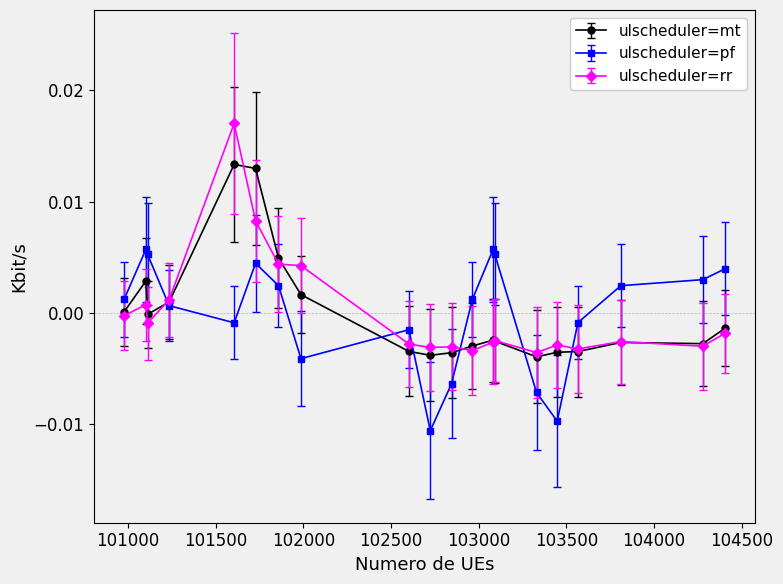

True or false: ulscheduler=pf has more than 0 points higher than both neighbors.

True